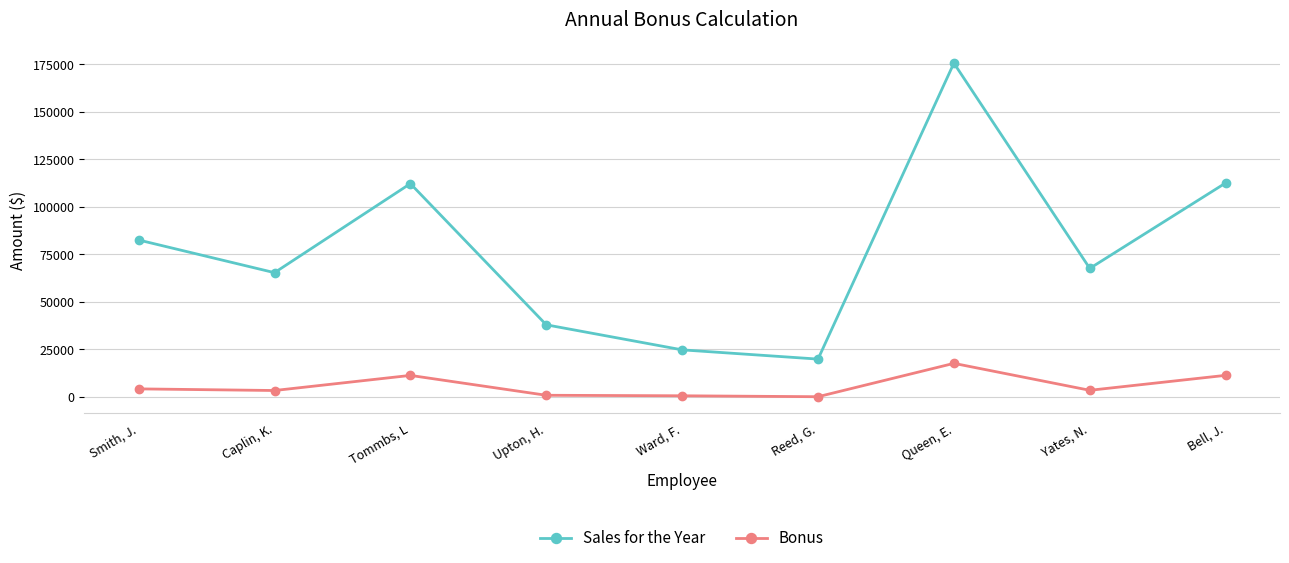

Where is the first local maximum for Bonus?

Tommbs, L